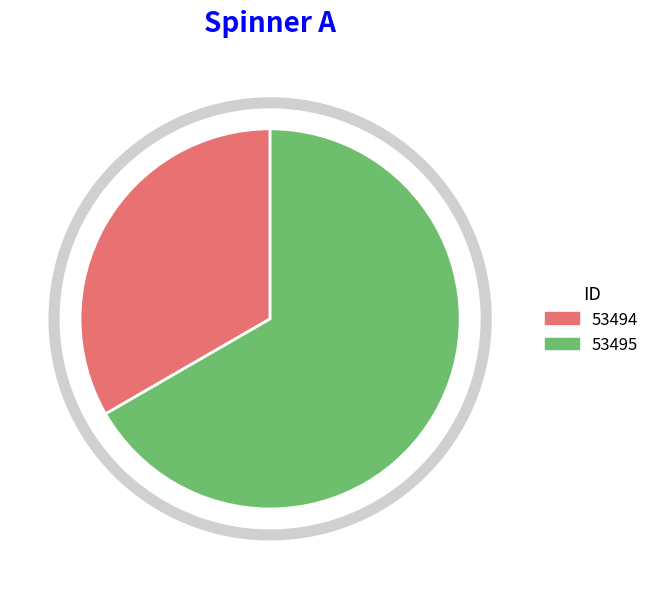

What is the majority slice?

53495